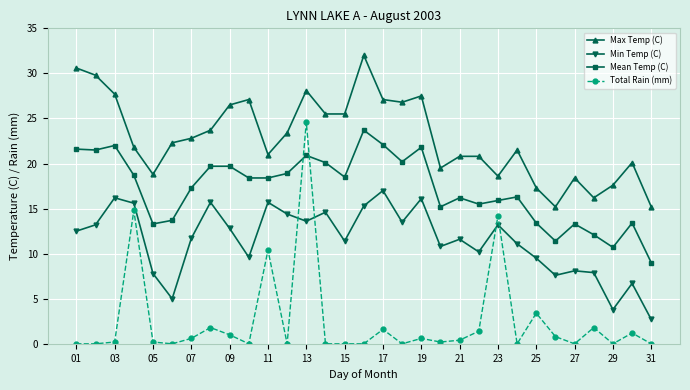

Which series has the widest spread of values?

Total Rain (mm)